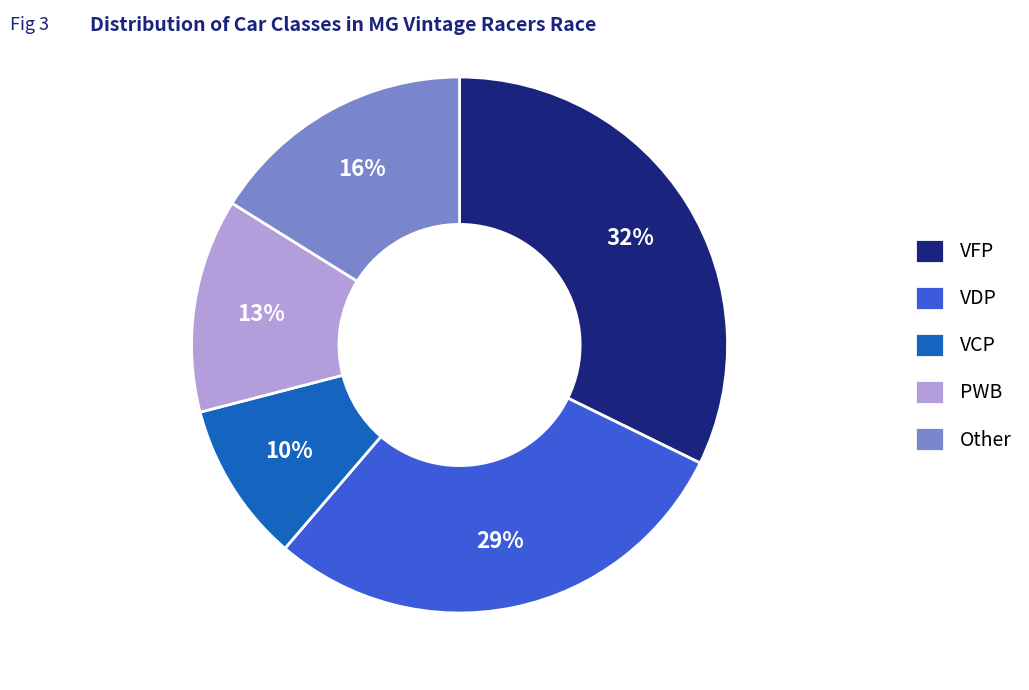

What is the smallest slice in the pie chart?

VCP